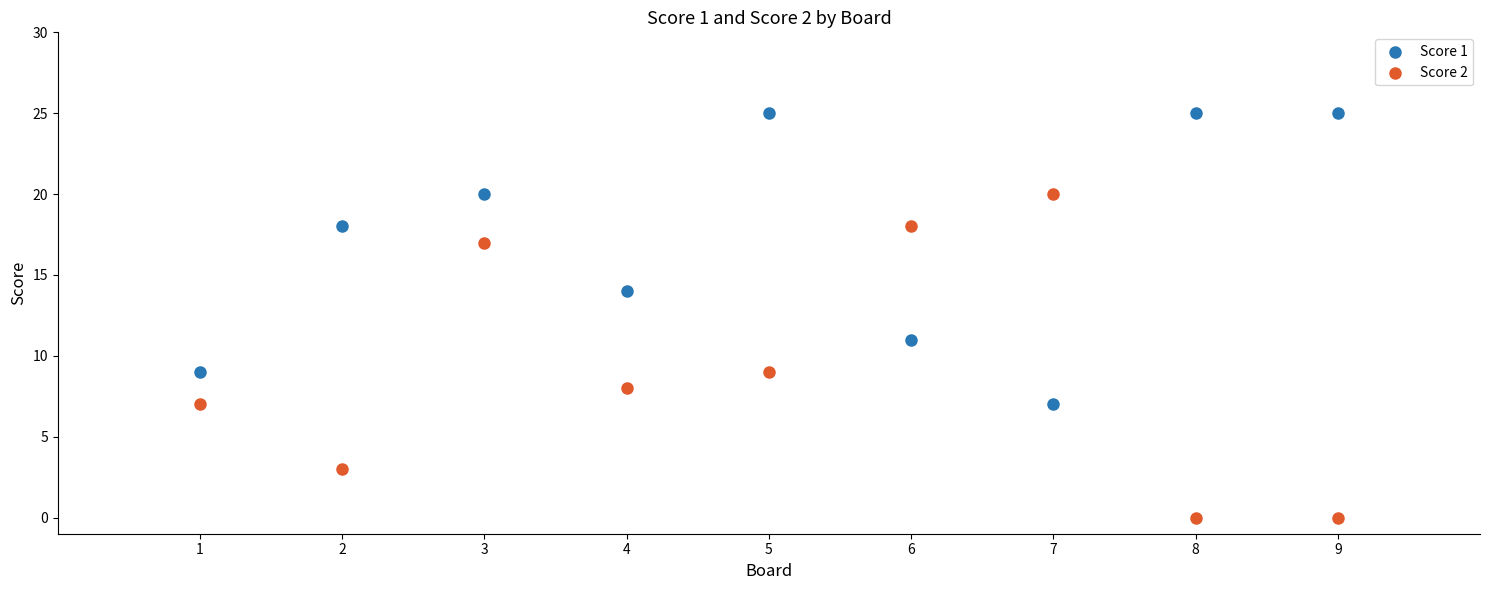

Which series contains the lowest Y value?

Score 2